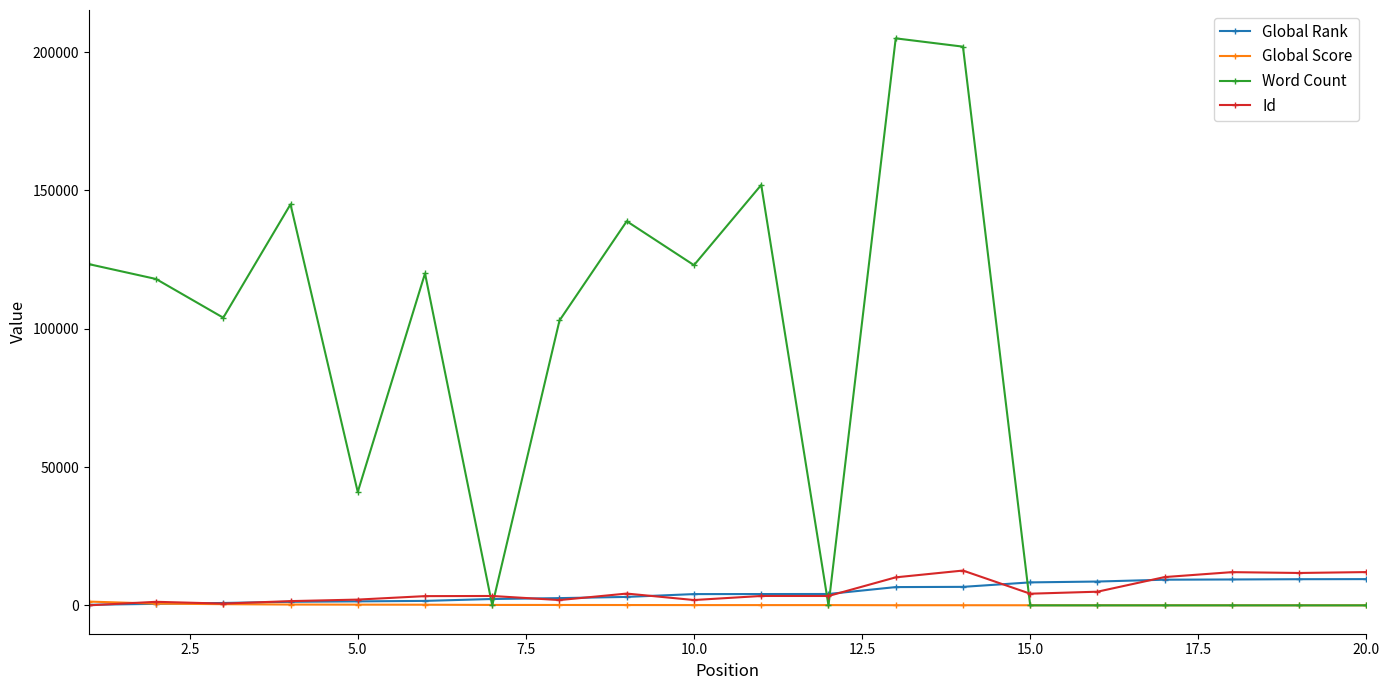

Does the chart display data point markers on the line(s)?

Yes